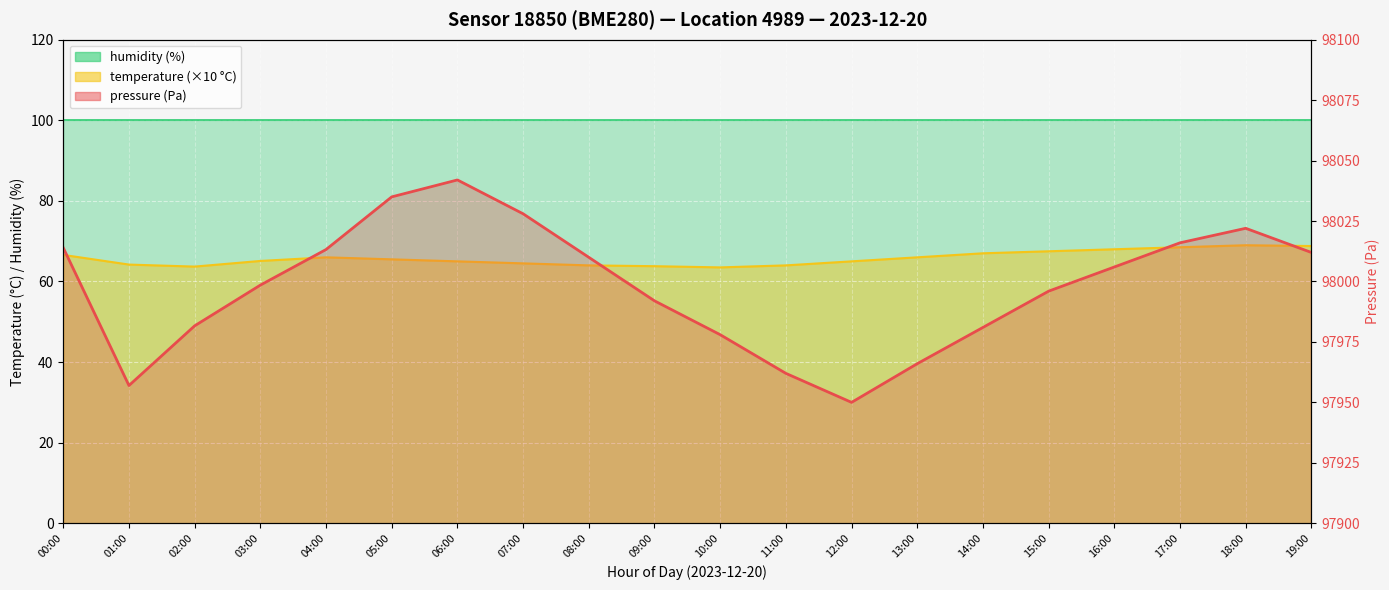

What is the smallest value displayed?

97950.0